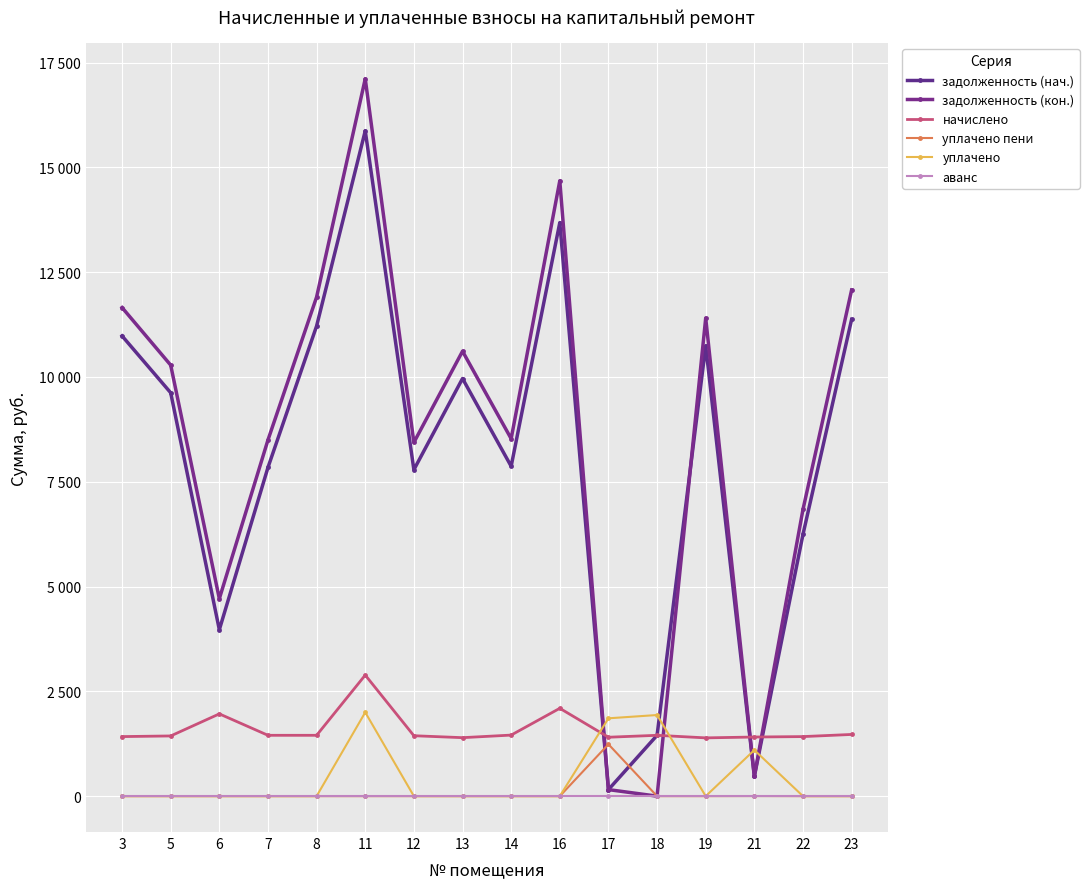

Is this an area chart (filled region under the line)?

No